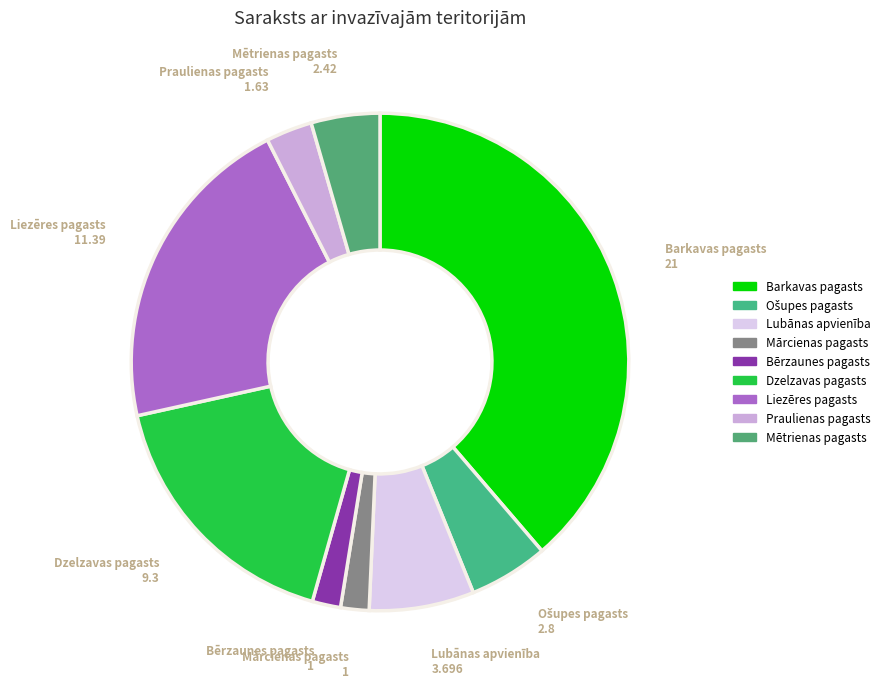

The Praulienas pagasts slice represents 3% of the pie. True or false?

True